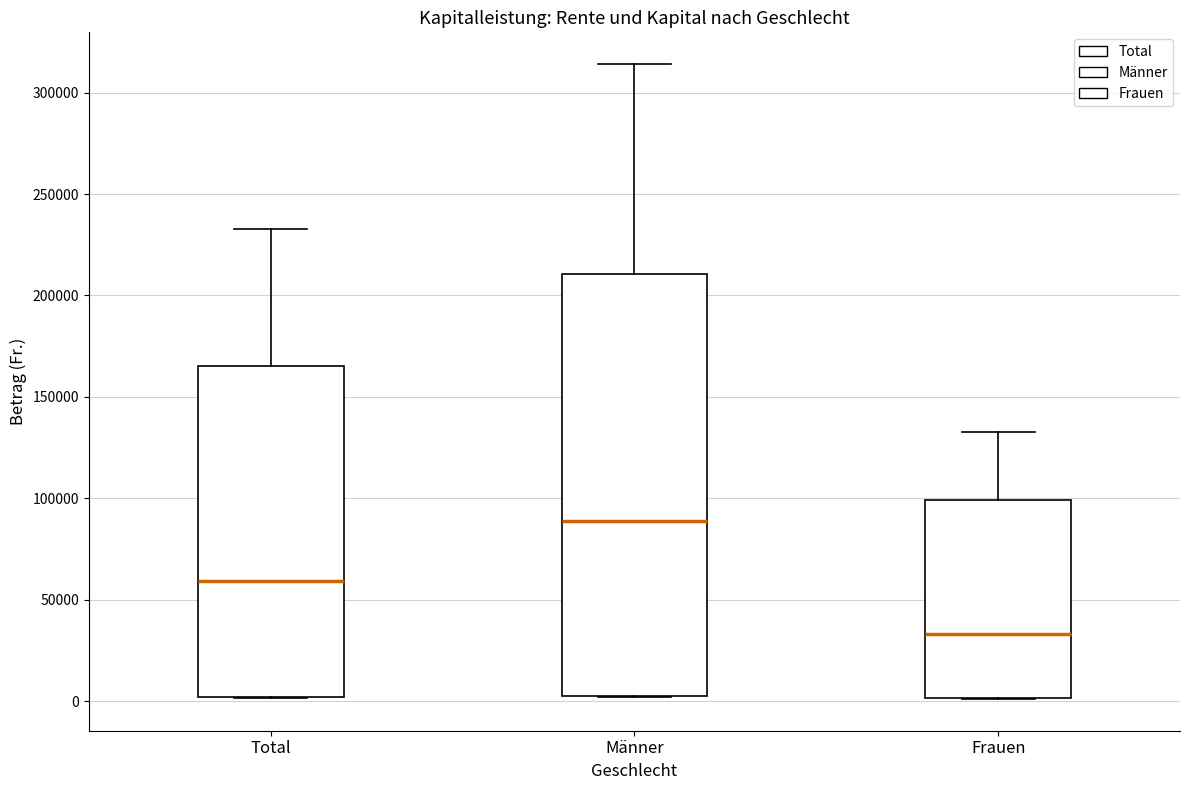

Reading left to right, read every box against the y-axis: the position of its median line, the range the box covers, and the ends of its whiskers. The values are not printed on the chart, so give them approximately, as read against the axis.

Total: median 60000, box 0 to 165000, whiskers 0 to 235000
Männer: median 90000, box 5000 to 210000, whiskers 0 to 315000
Frauen: median 35000, box 0 to 100000, whiskers 0 to 135000